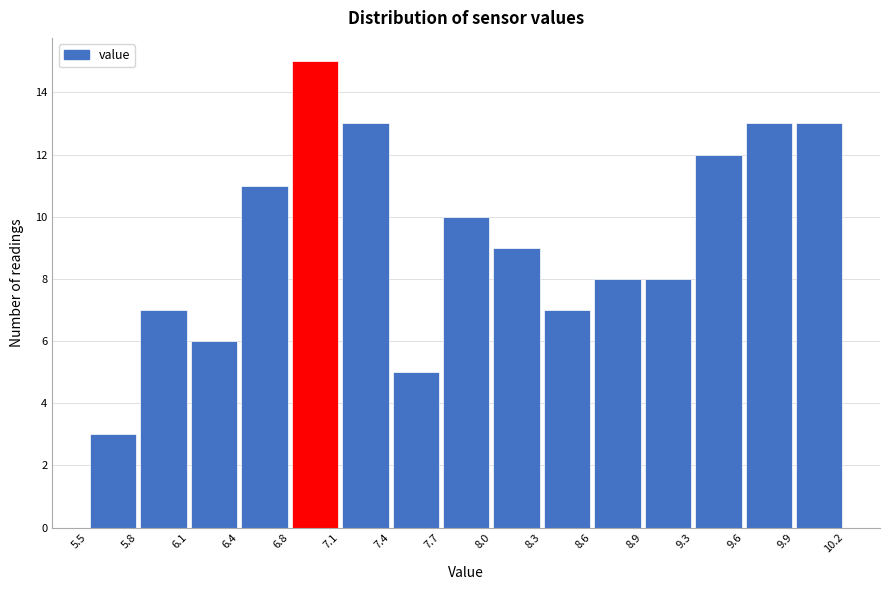

Which range on the x-axis has the tallest bar?

6.8 to 7.1